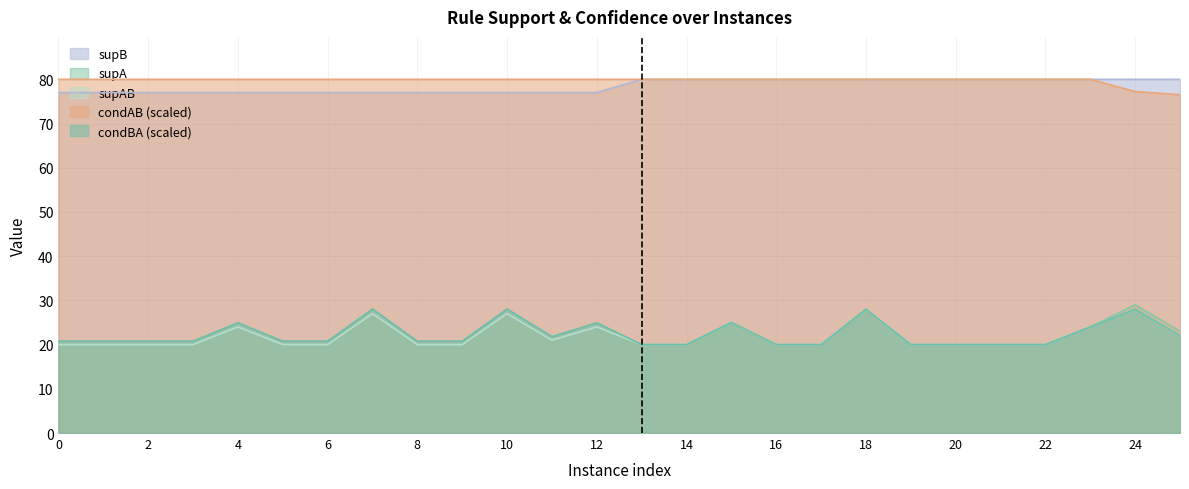

What is the value of the supAB point at the 1st from the left?

20.0